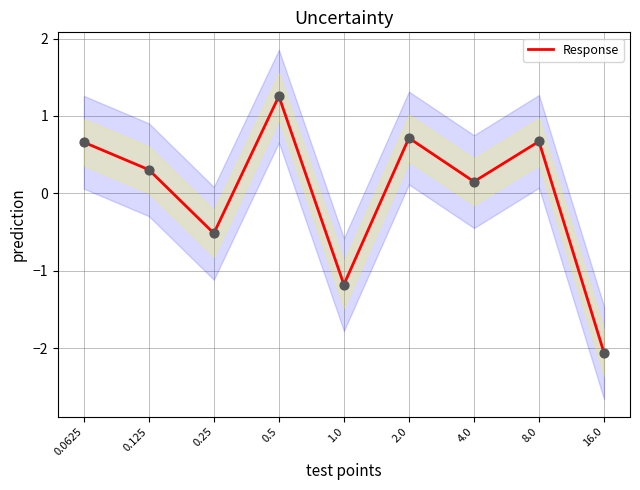

What is the change in value from 0.25 to 4.0?

+0.7